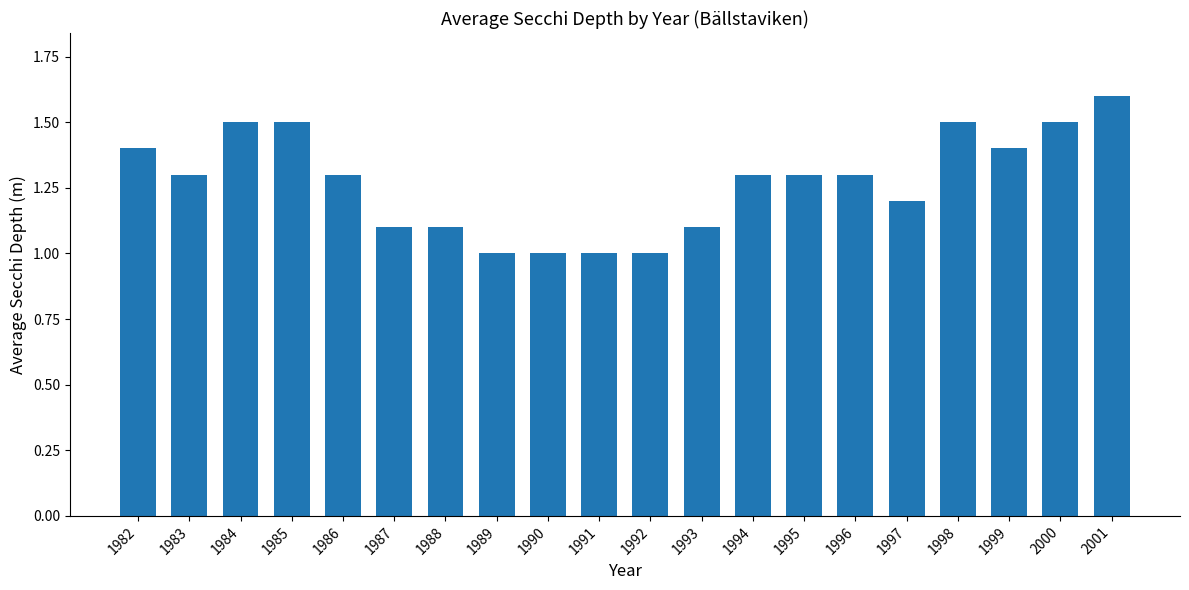

What is the approximate value at 2001?

1.6